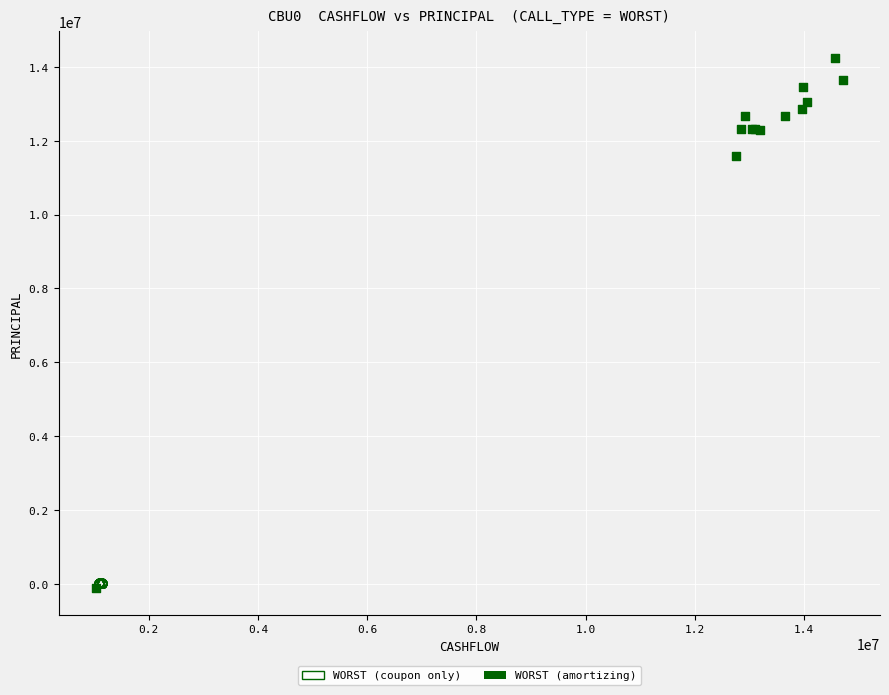

Which series reaches the maximum Y coordinate?

WORST (amortizing)